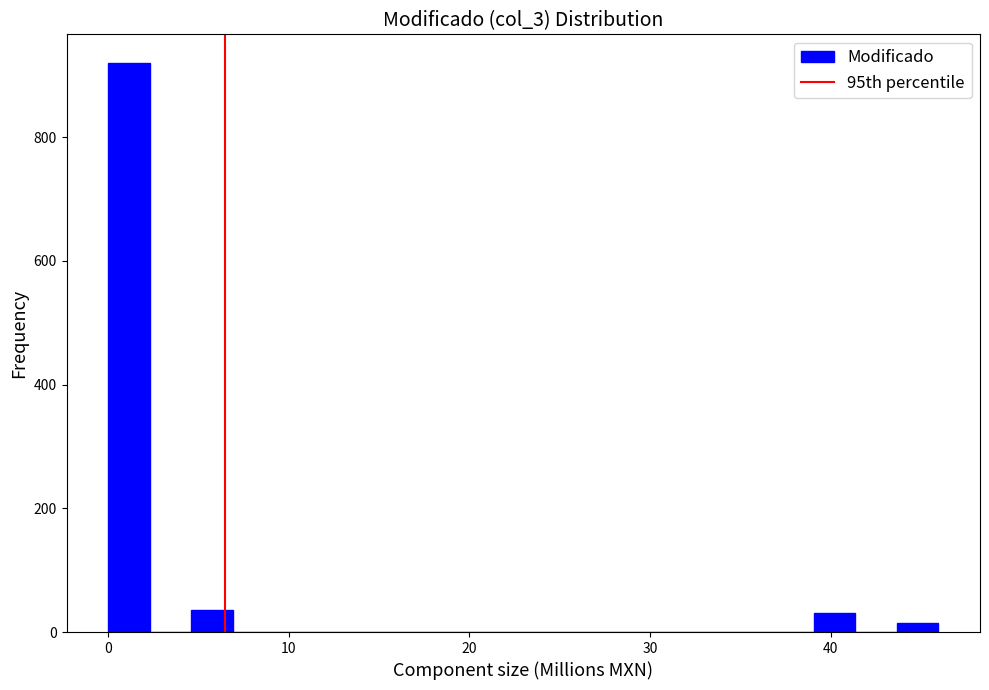

Around what value on the x-axis is the tallest bar? Give the approximate position of its centre, as read against the axis.

1